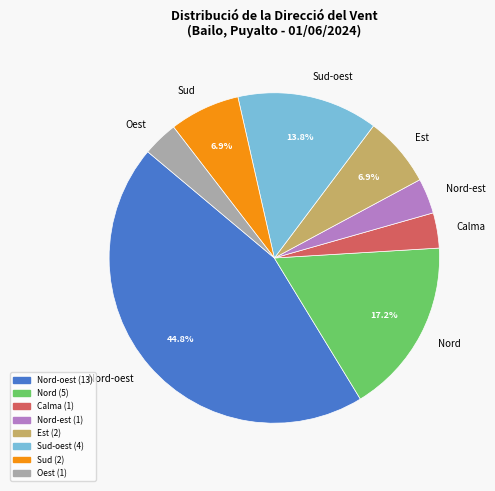

How many segments does this pie chart have?

8